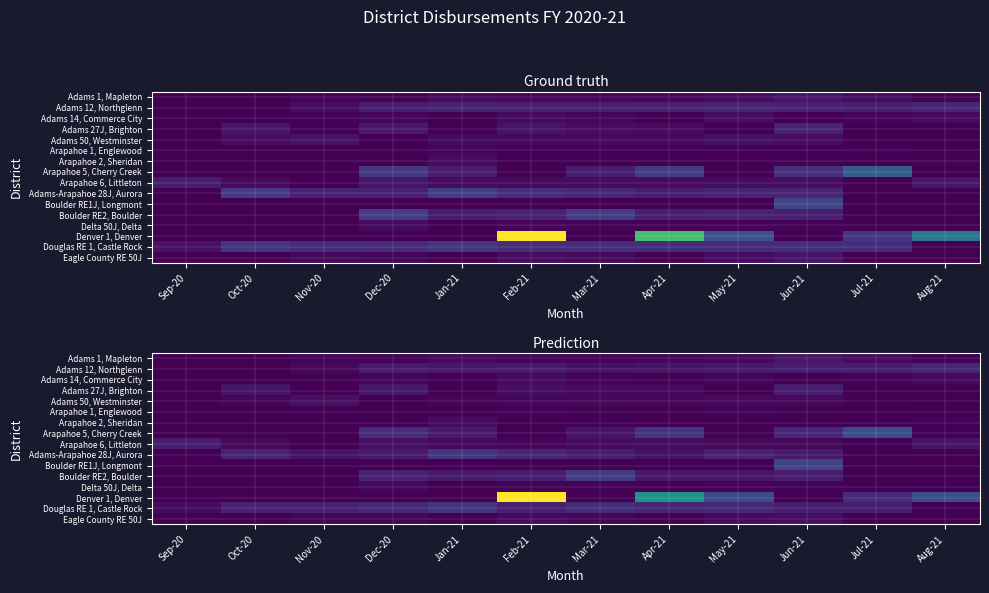

What is the spread (max minus min) of values at Oct-20?

808335.4